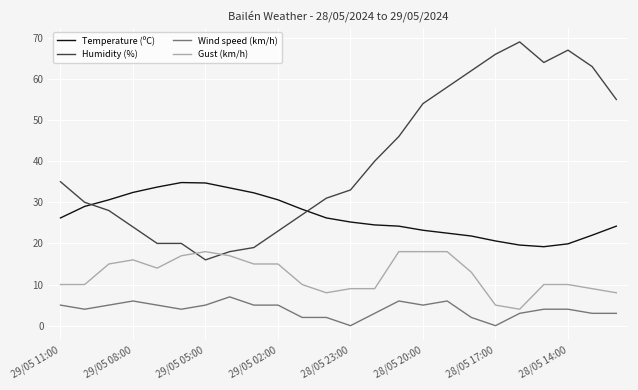

What is the difference between the second highest and second lowest values in the Wind speed (km/h) series?

6.0